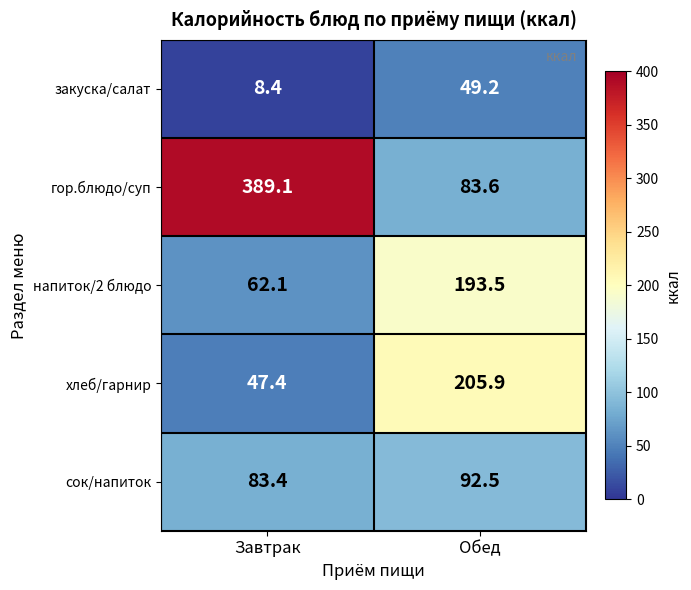

Which category has the lowest value across all series?

Завтрак